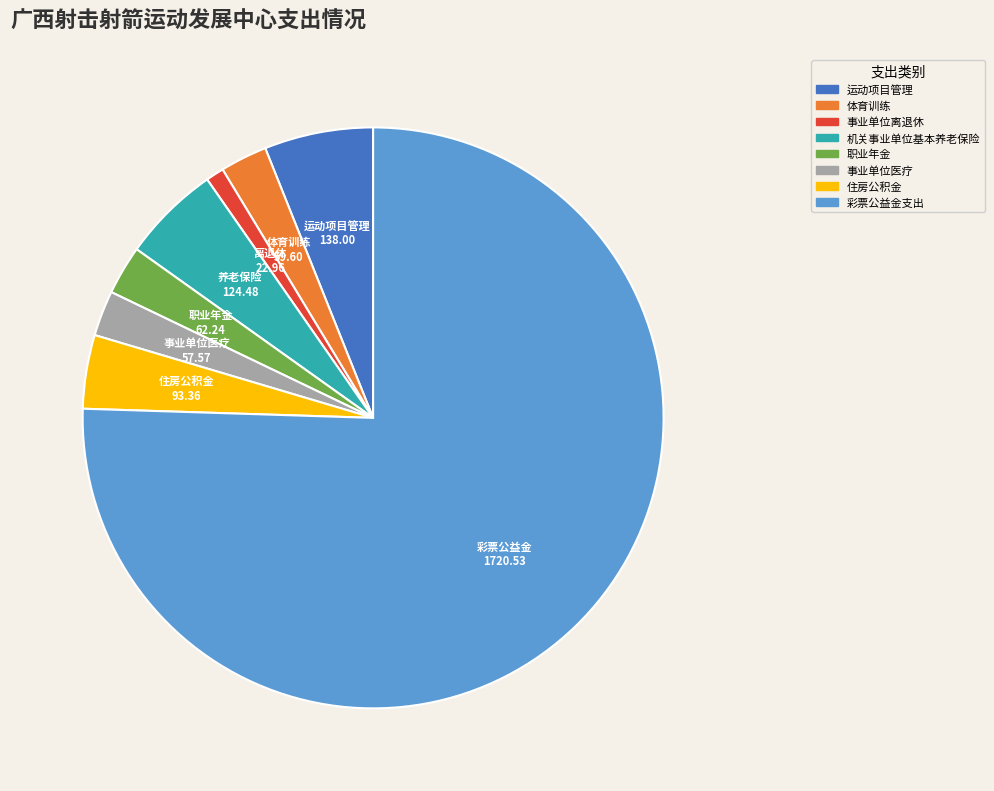

Count the number of slices in the pie.

8